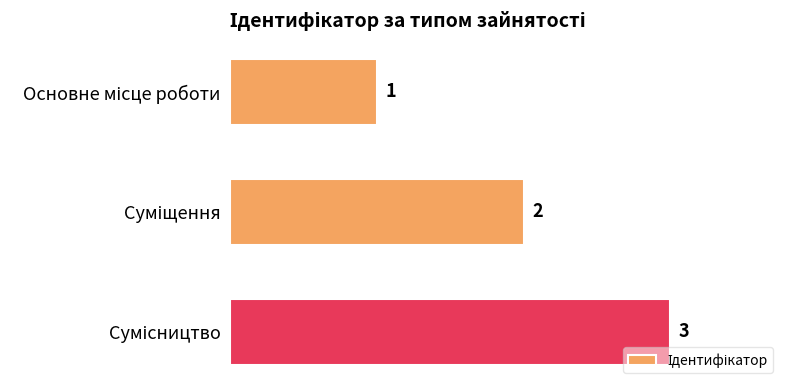

What is the sum of all values?

6